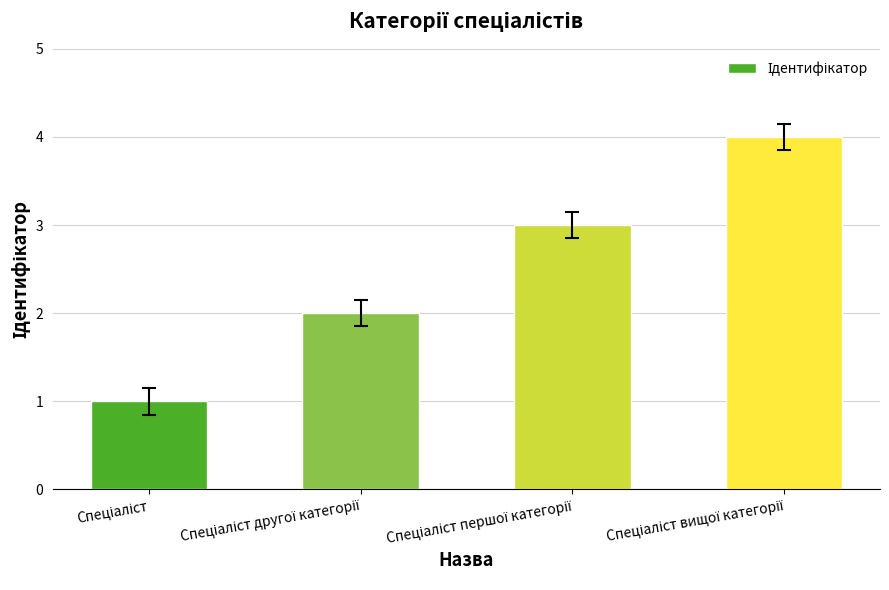

Count the number of categories in the chart.

4